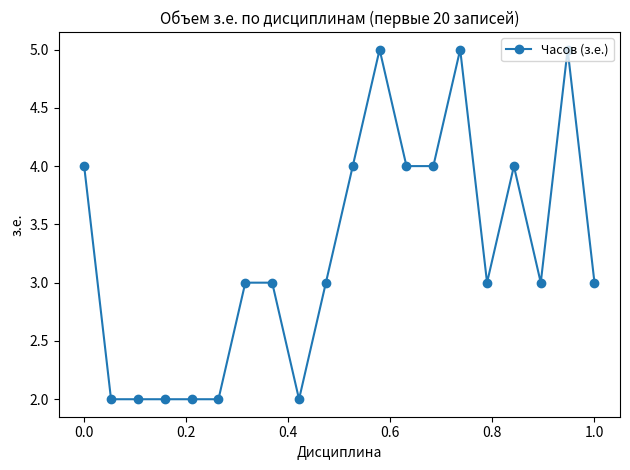

What is the difference between the maximum and minimum values?

3